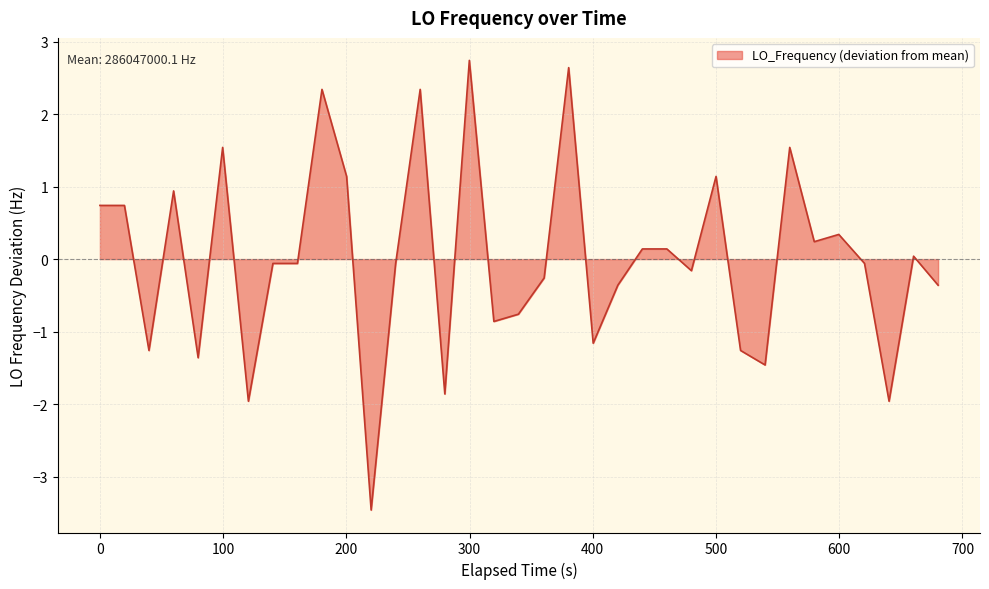

What is the maximum value shown in the chart?

2.7